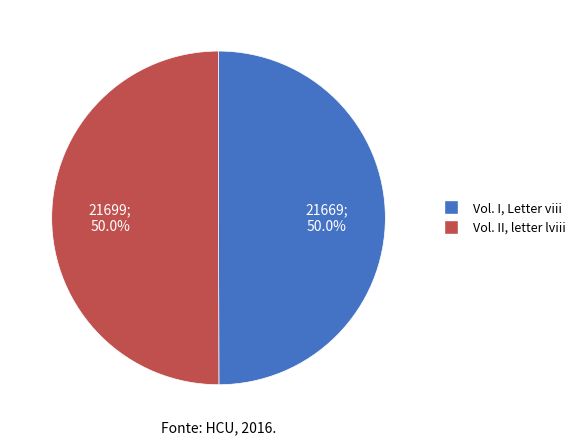

How many segments does this pie chart have?

2